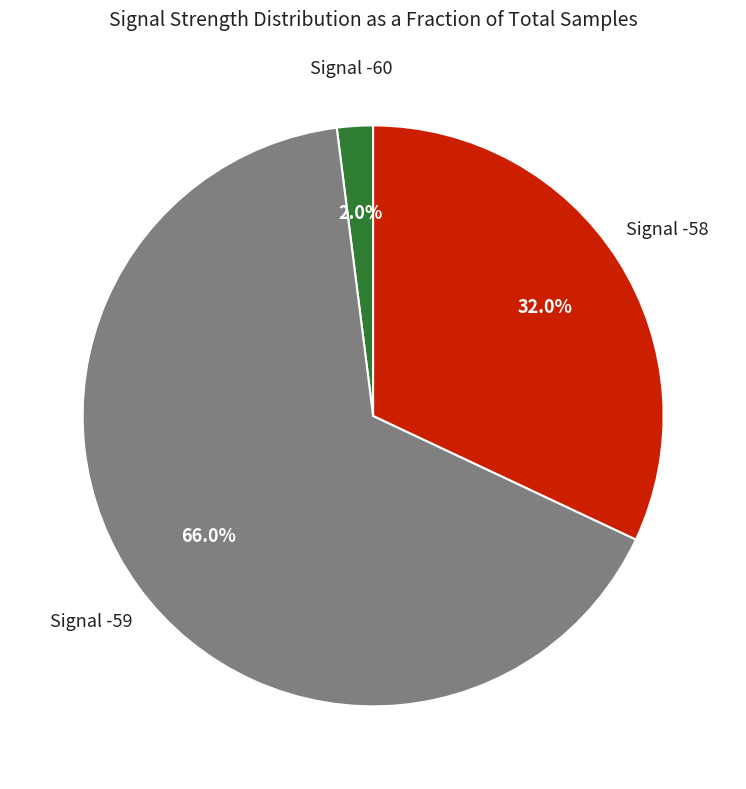

Is the sum of Signal -59 and Signal -58 greater than half?

Yes